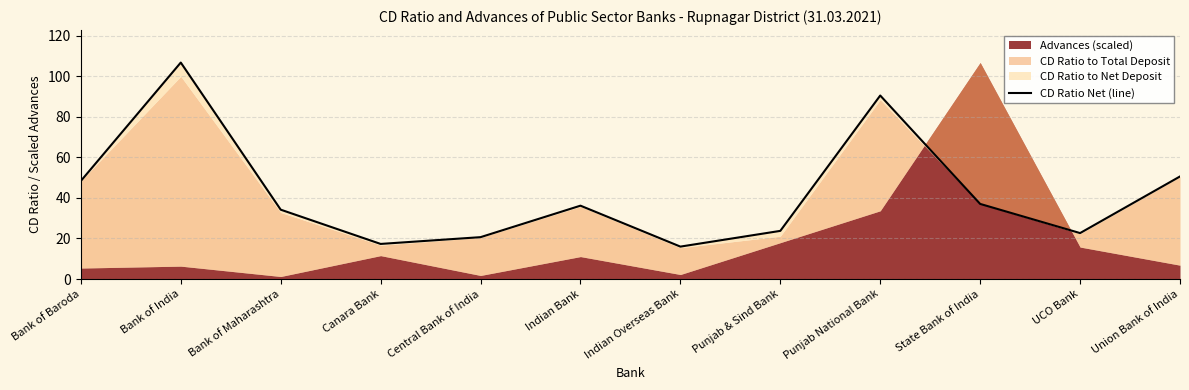

What is the approximate value at Punjab & Sind Bank?

23.7